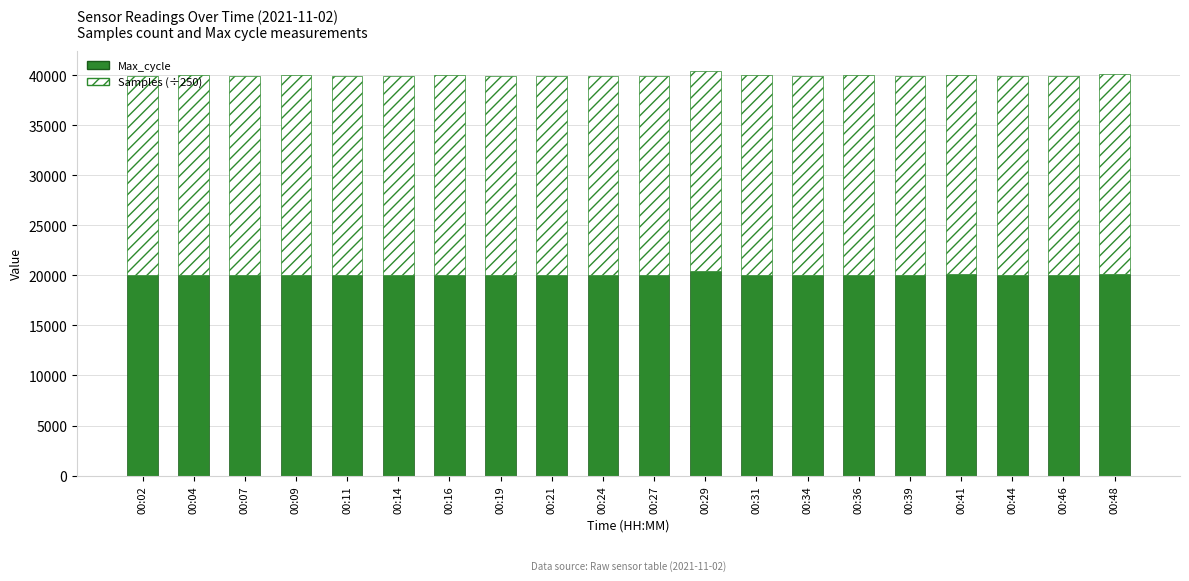

What is the difference between the maximum and minimum values in the Max_cycle series?

433.0